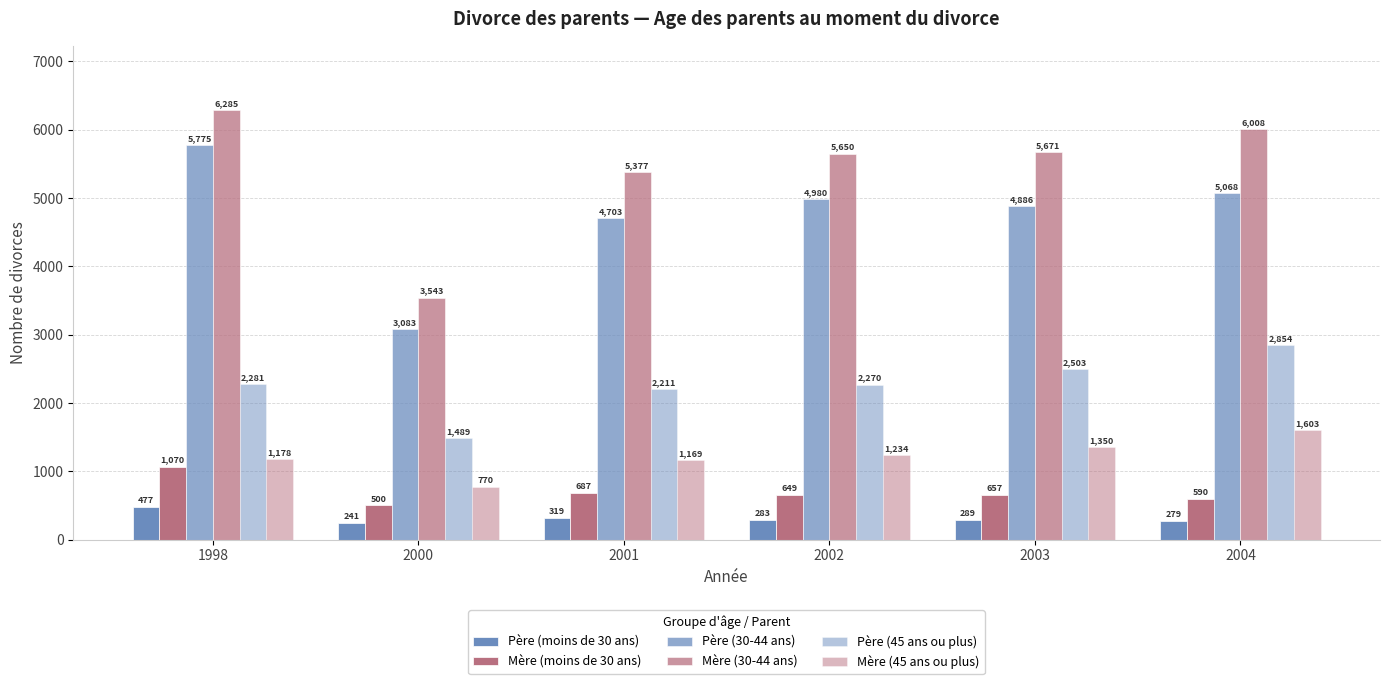

How many groups of bars are there?

6